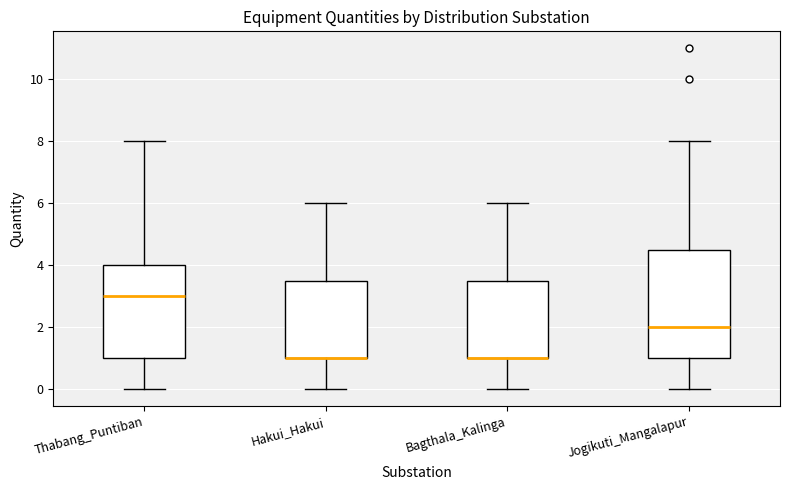

Where does the lower whisker of the box for Hakui_Hakui end on the y-axis? The values are not printed on the chart, so give them approximately, as read against the axis.

0.0